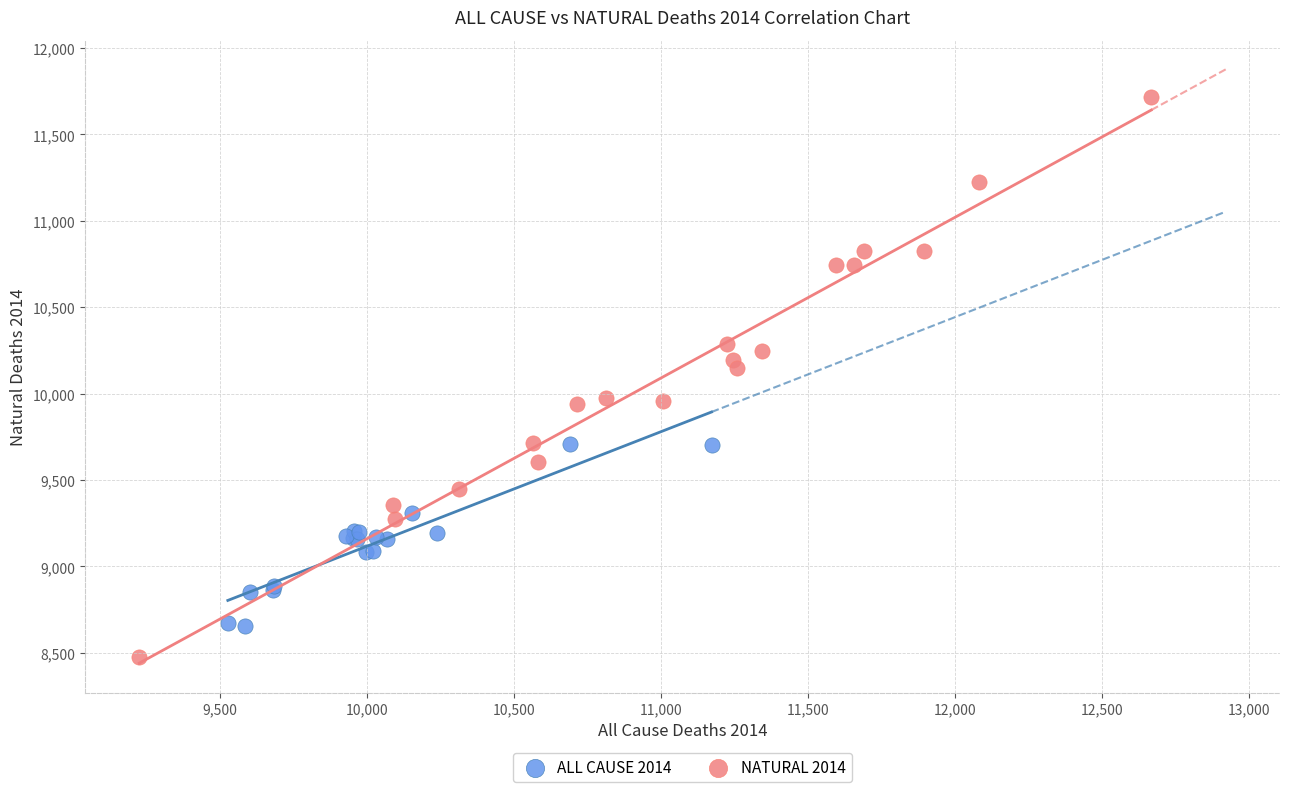

Which series has the widest spread of Y values?

NATURAL 2014